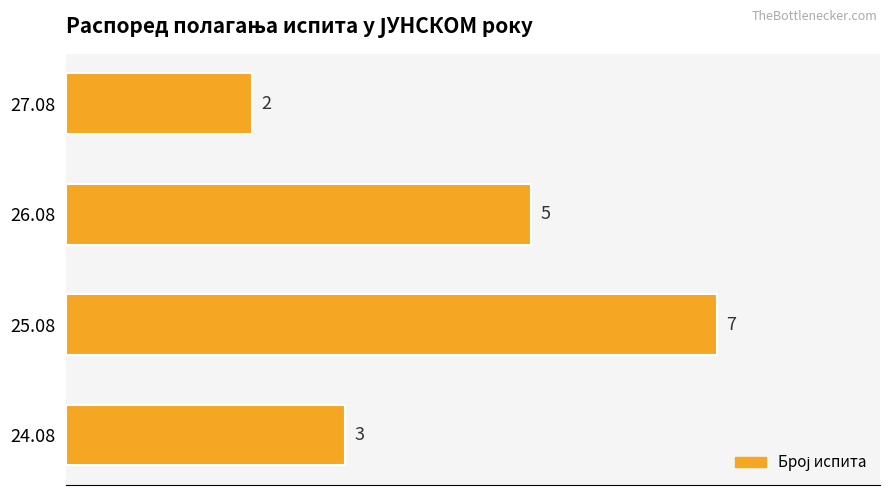

Which category has the highest value across all series?

25.08